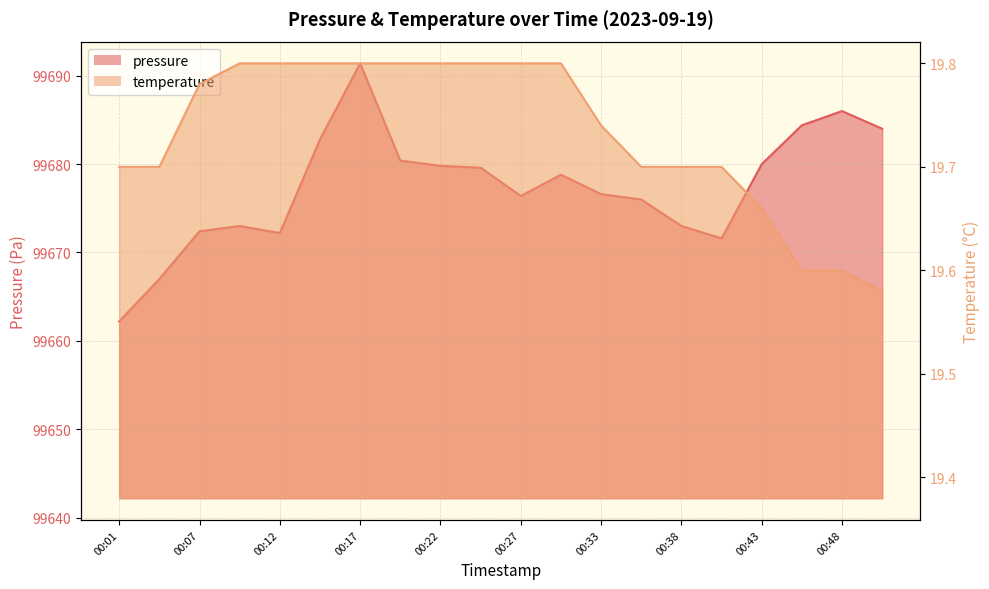

What is the sum of the pressure values at 00:51 and 00:07?

199356.4